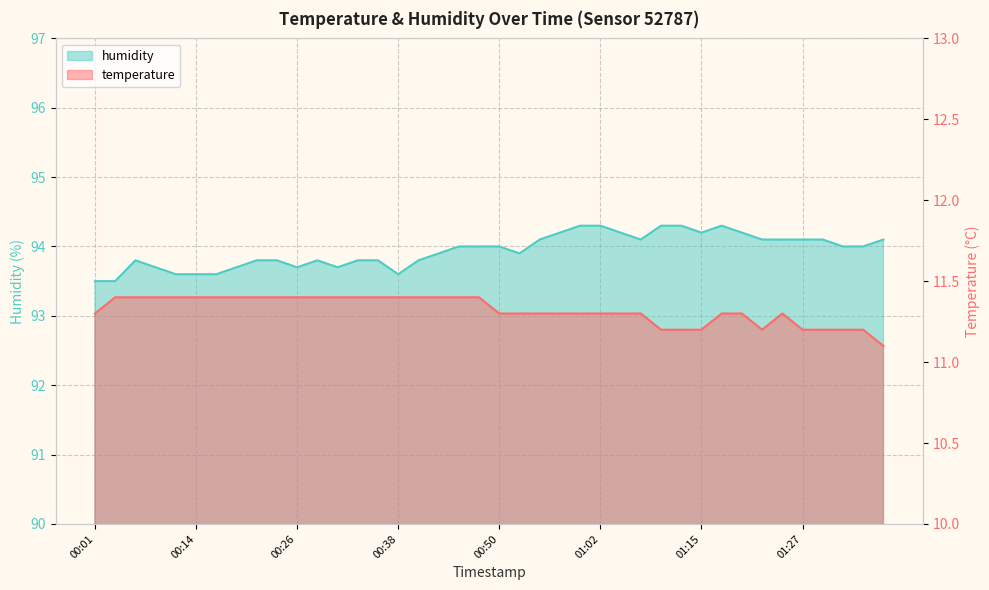

What is the maximum value for humidity?

94.3